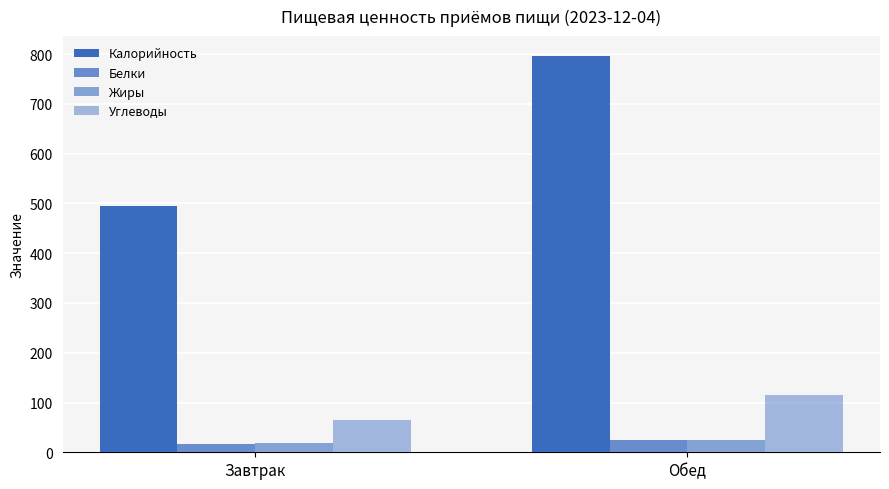

Which label corresponds to the largest value in the chart?

Обед